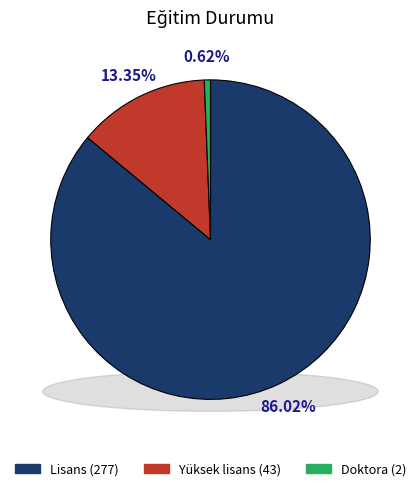

To the nearest percent, what is the difference between the largest and smallest slice percentages?

85%